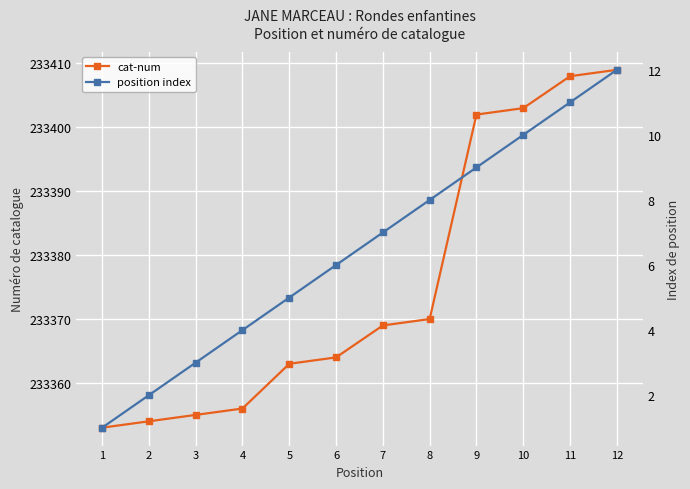

Is it true that position index equals 17 at 10?

False